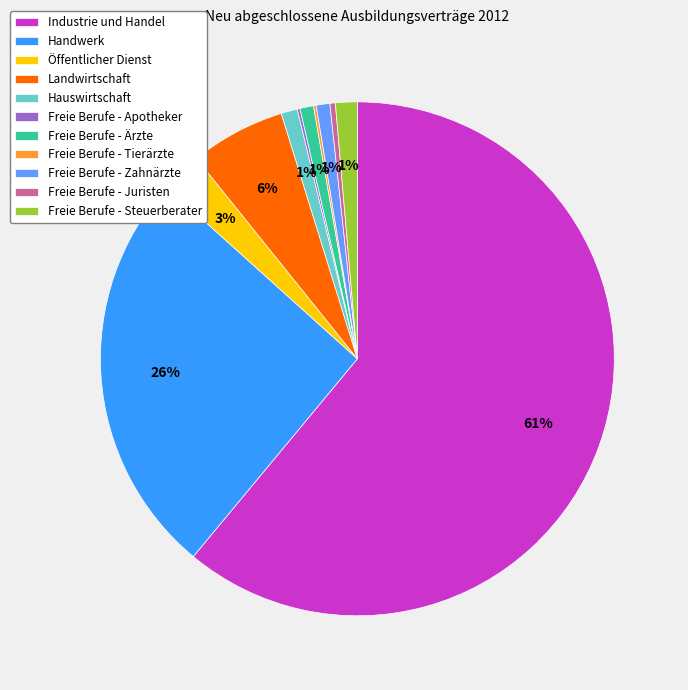

To the nearest percent, what is the difference between the largest and smallest slice percentages?

61%